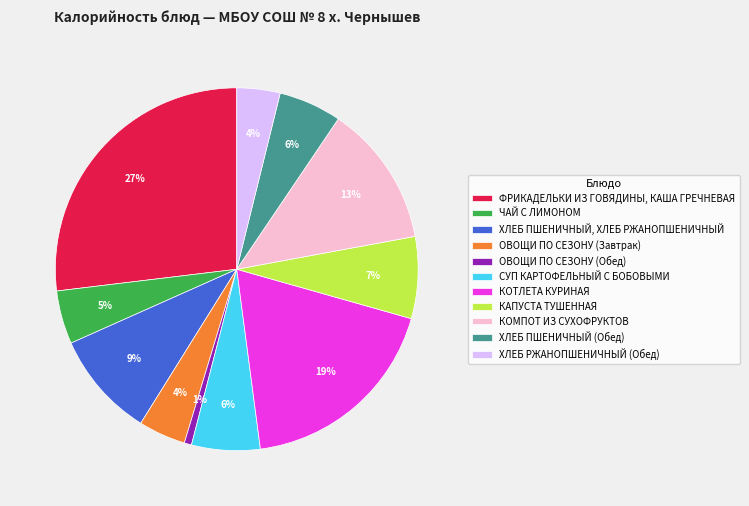

Does ОВОЩИ ПО СЕЗОНУ (Обед) account for over 50% of the chart?

No